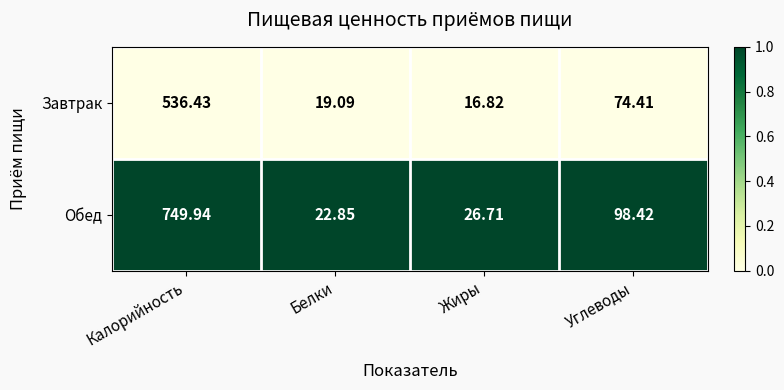

Which series has the largest total across all categories?

Обед